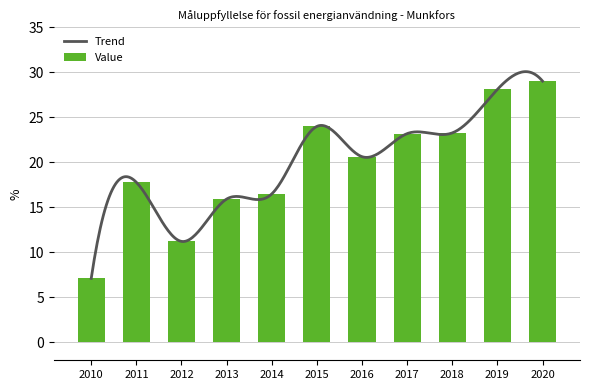

List the labels in order of value, smallest first.

2010, 2012, 2013, 2014, 2011, 2016, 2017, 2018, 2015, 2019, 2020